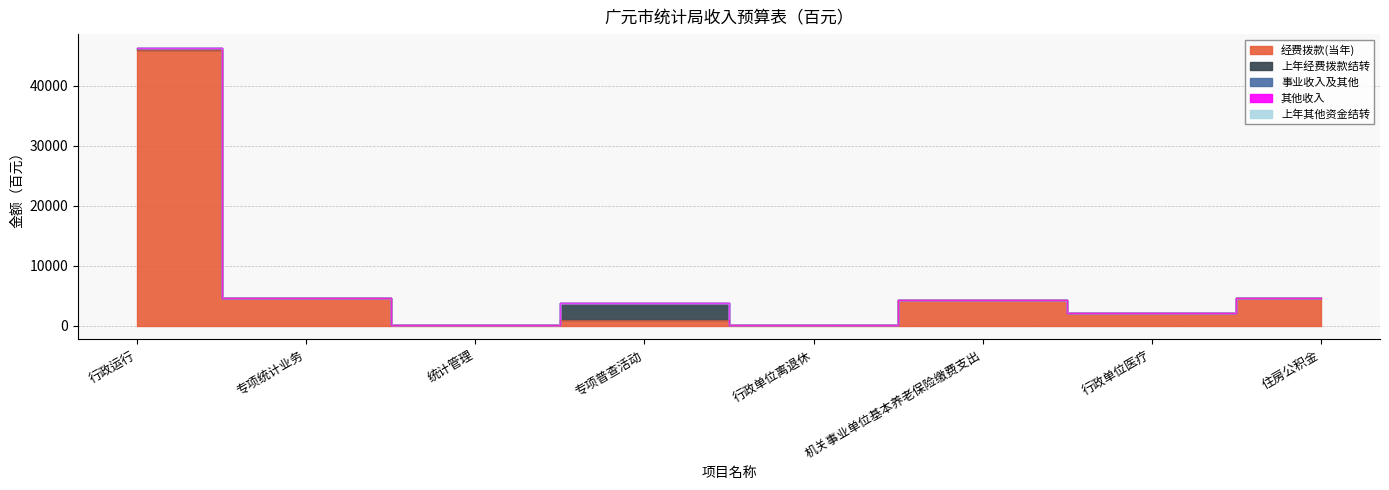

What is the label of the 7th point from the left?

行政单位医疗